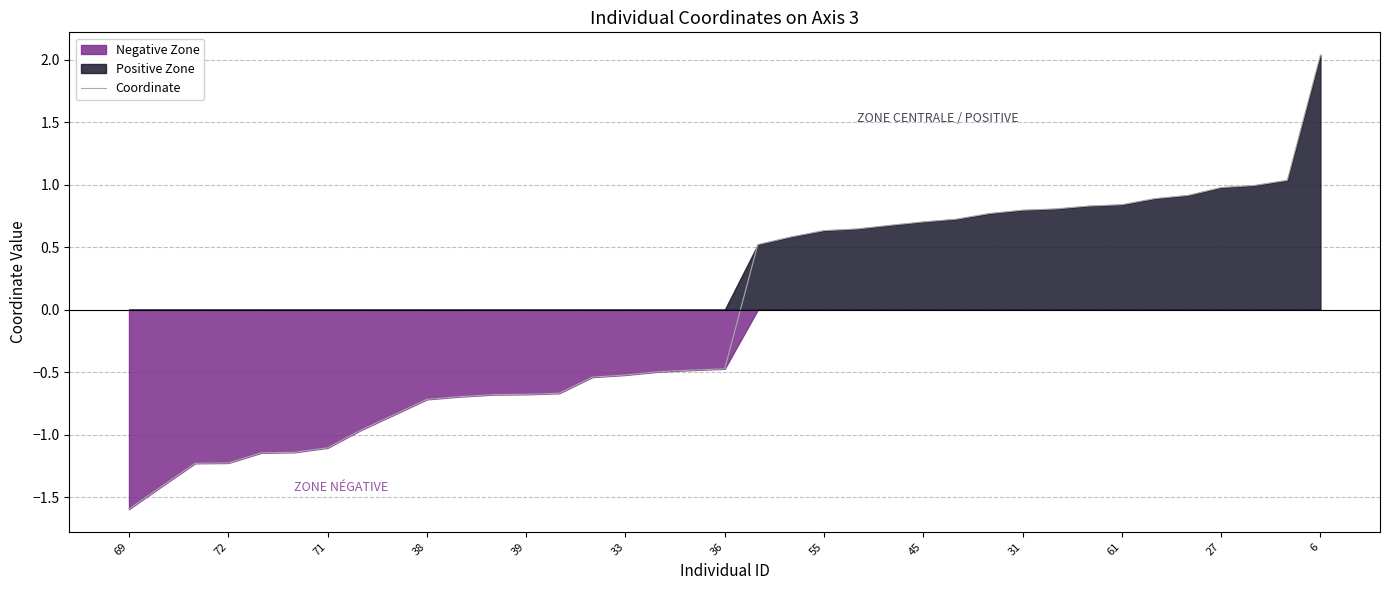

The chart shows a value of 0.2 at 29. True or false?

False